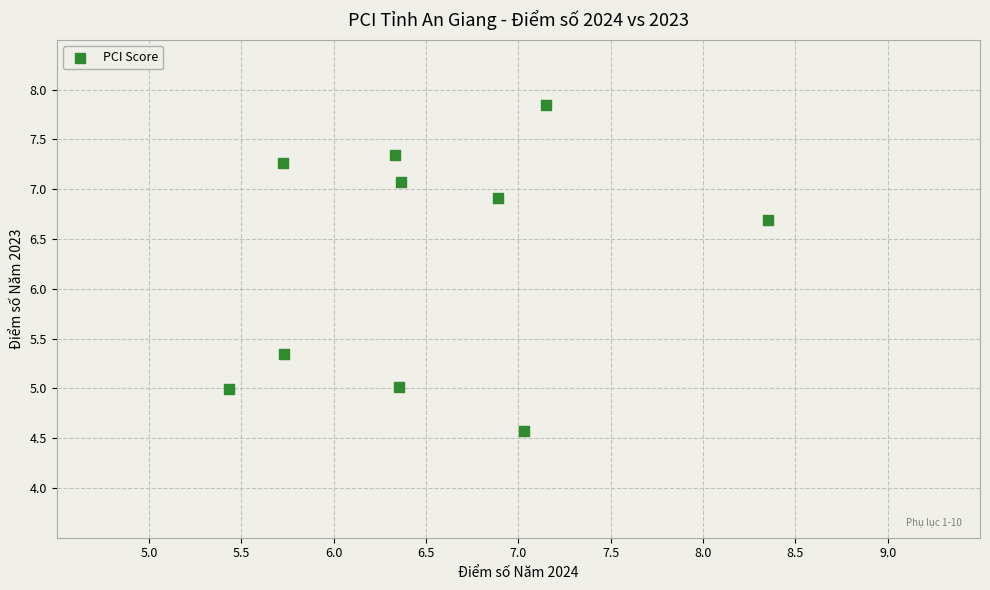

What is the range of Y values (max minus min)?

3.3